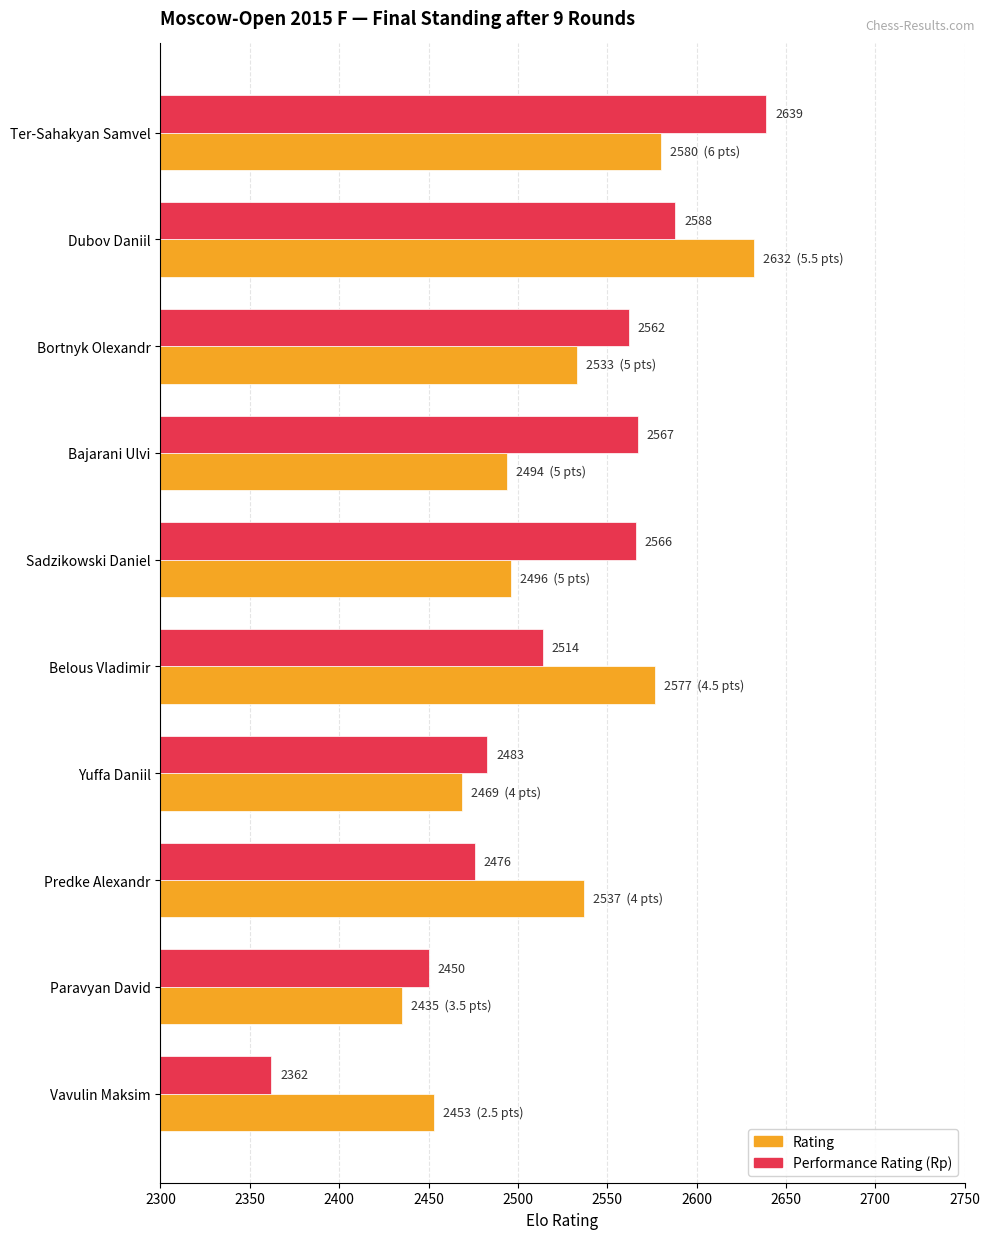

At which category is the sum across all series the highest?

Dubov Daniil